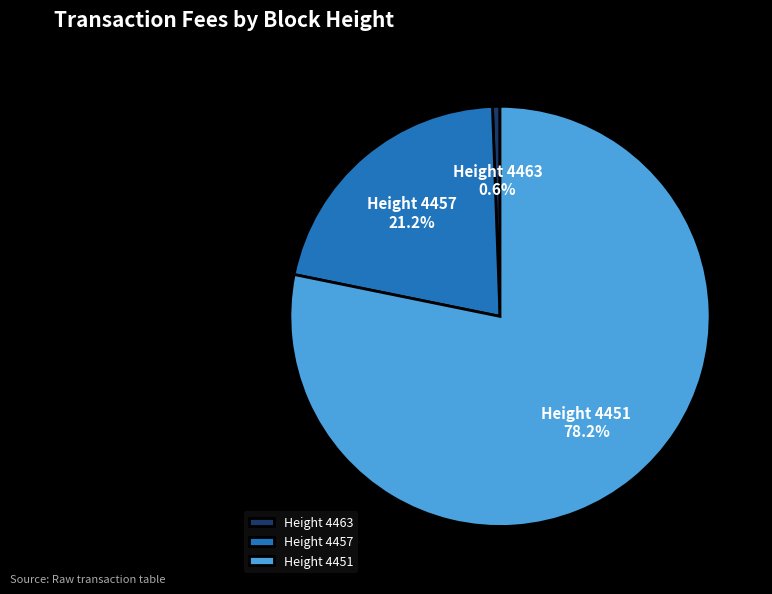

To the nearest percent, what is the average slice percentage?

33%